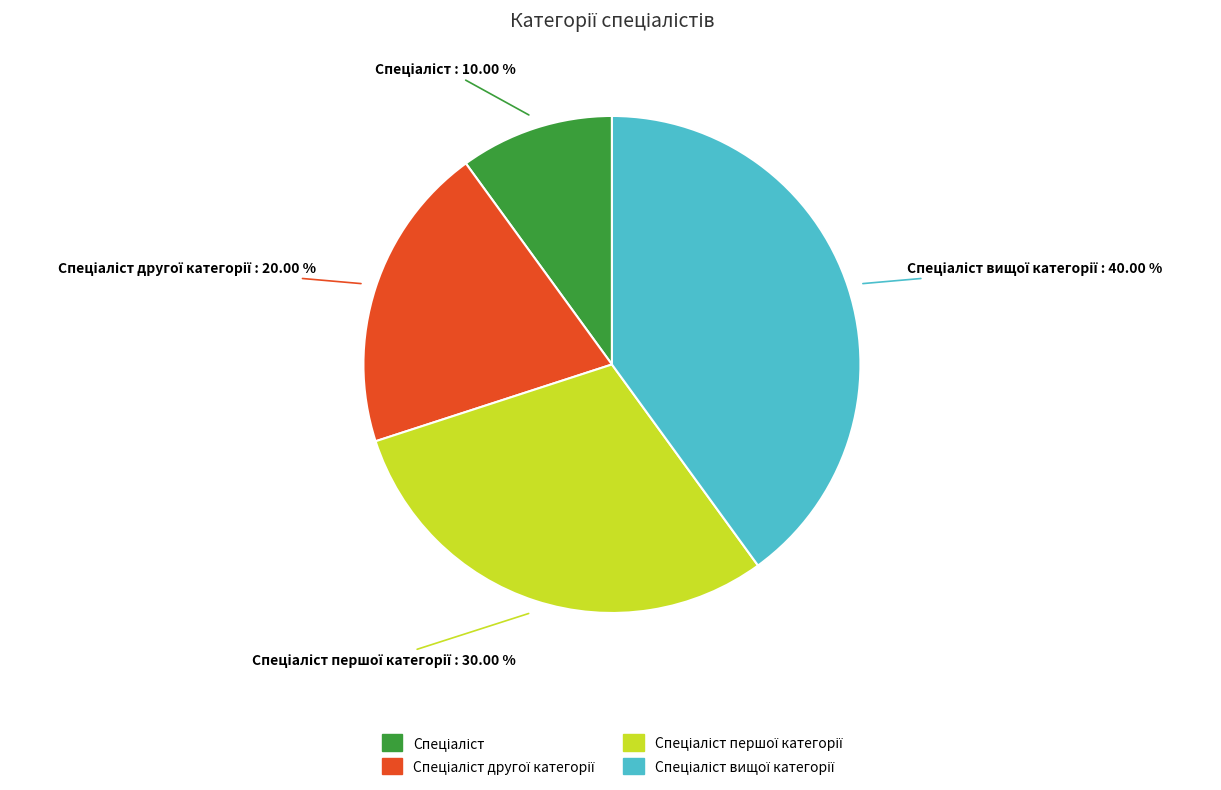

Is there any slice that represents more than half of the pie?

No